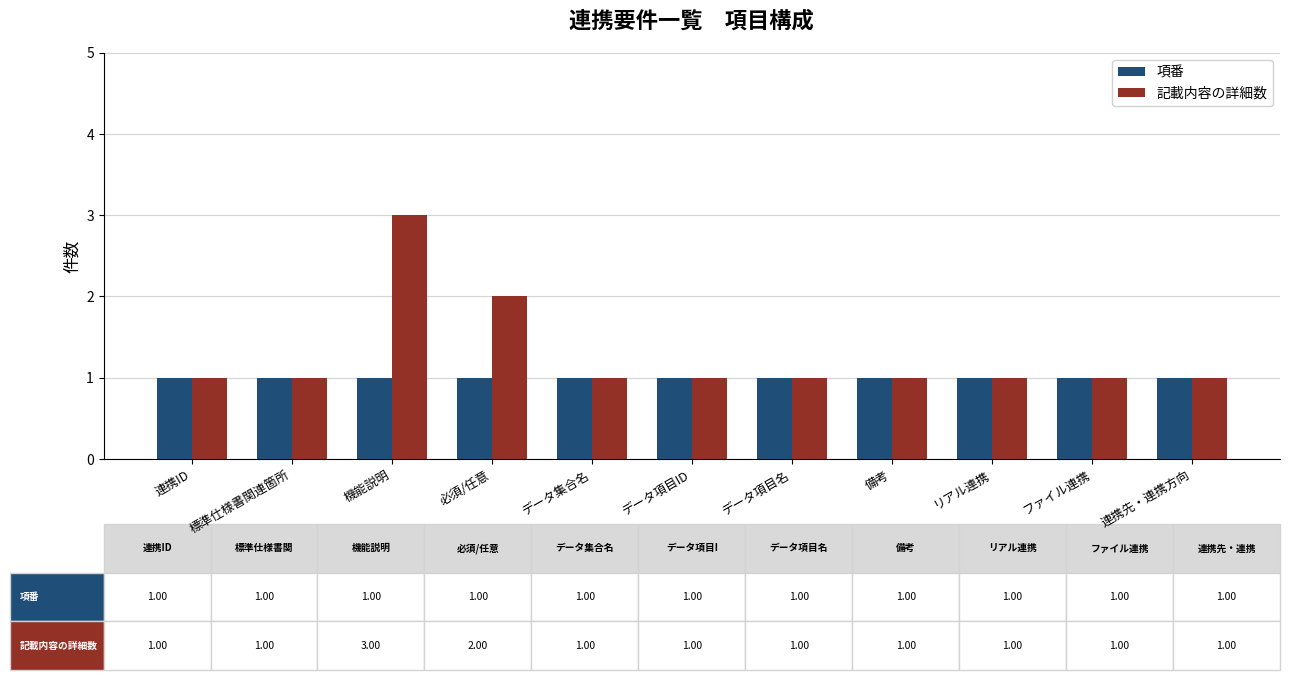

Reading right to left, transcribe all the data shown in this chart.

項番: 1	1	1	1	1	1	1	1	1	1	1
記載内容の詳細数: 1	1	1	1	1	1	1	2	3	1	1